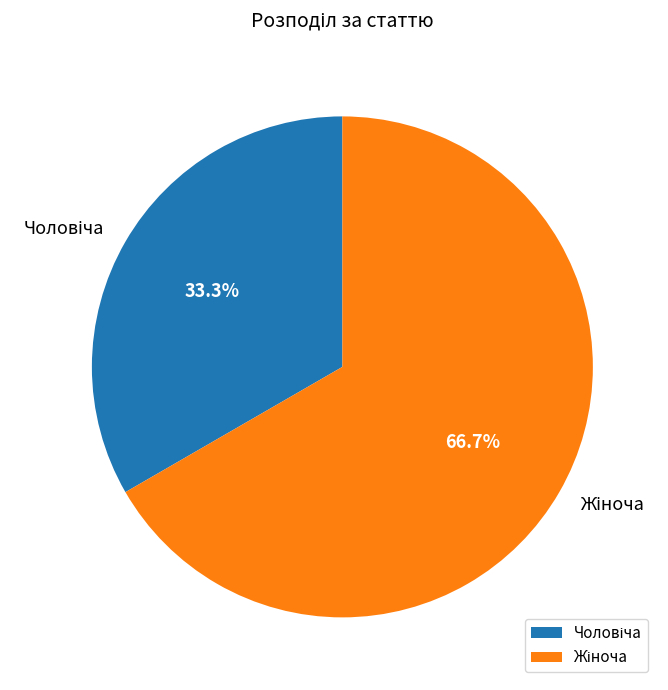

Is there a majority slice in this chart?

Yes